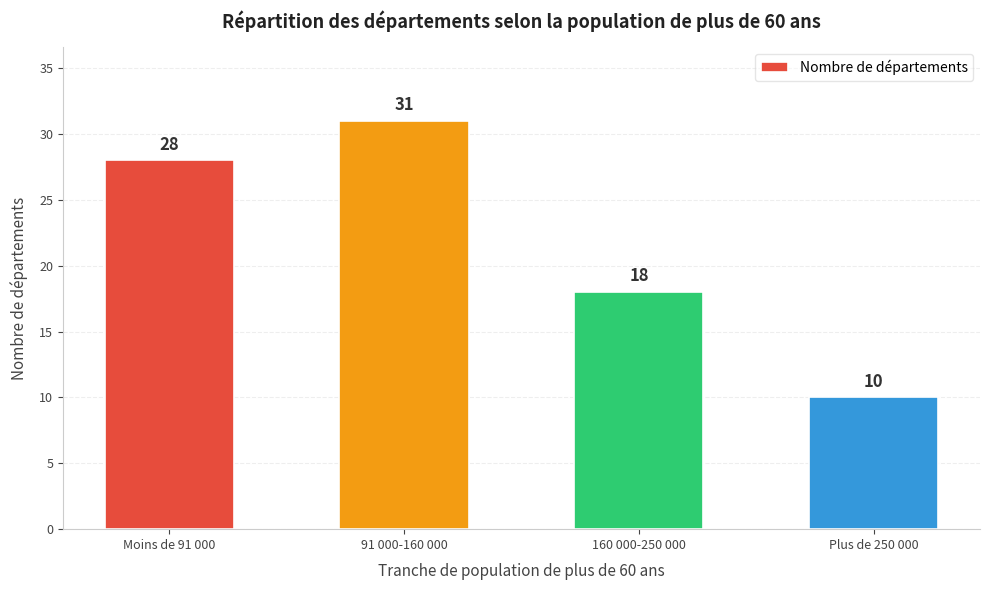

At which category does the chart reach its peak across all series?

91 000-160 000